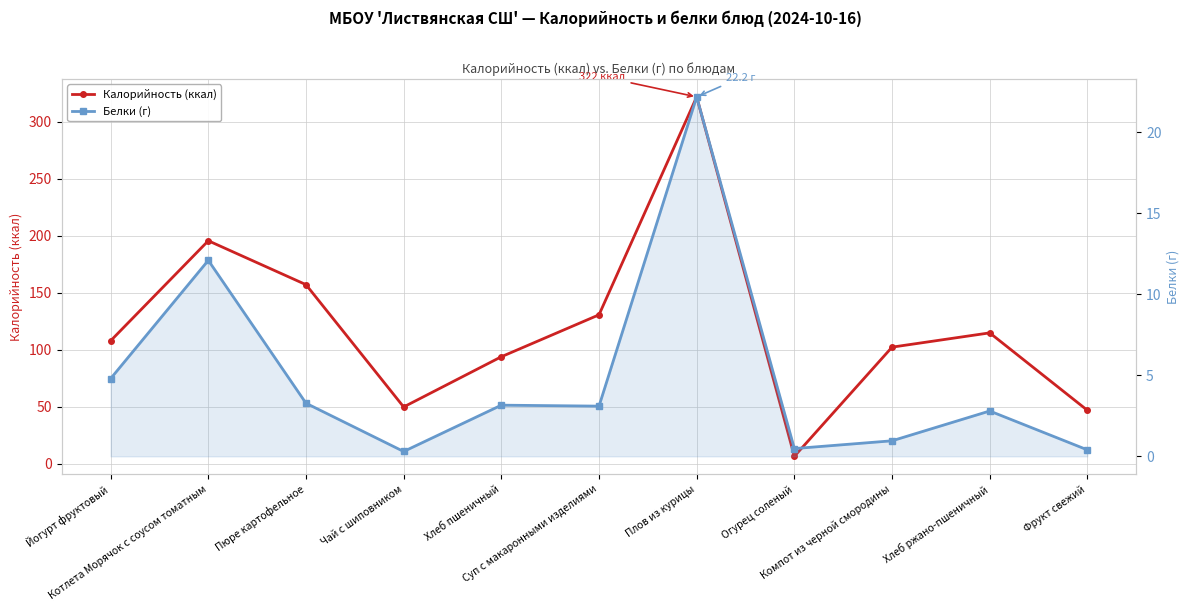

Reading left to right, extract all data points from this chart.

Калорийность (ккал): Йогурт фруктовый=108.0	Котлета Морячок с соусом томатным=195.8	Пюре картофельное=157.2	Чай с шиповником=49.9	Хлеб пшеничный=94.0	Суп с макаронными изделиями=130.8	Плов из курицы=322.0	Огурец соленый=6.6	Компот из черной смородины=102.4	Хлеб ржано-пшеничный=115.0	Фрукт свежий=47.0
Белки (г): Йогурт фруктовый=4.8	Котлета Морячок с соусом томатным=12.1	Пюре картофельное=3.3	Чай с шиповником=0.3	Хлеб пшеничный=3.2	Суп с макаронными изделиями=3.1	Плов из курицы=22.2	Огурец соленый=0.5	Компот из черной смородины=1.0	Хлеб ржано-пшеничный=2.8	Фрукт свежий=0.4